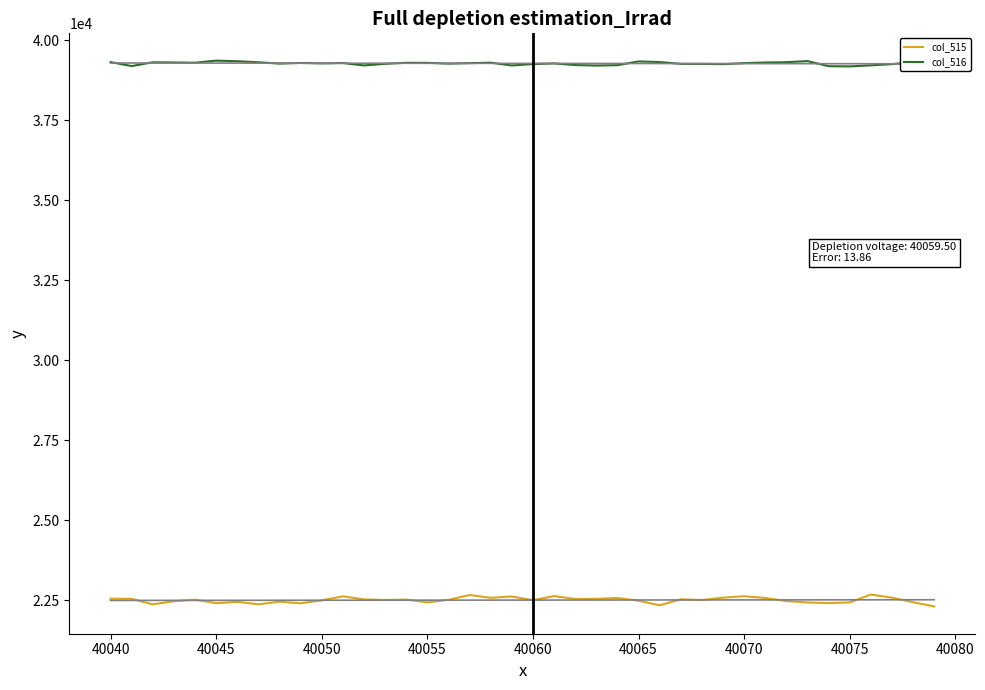

What is the greatest value displayed?

39357